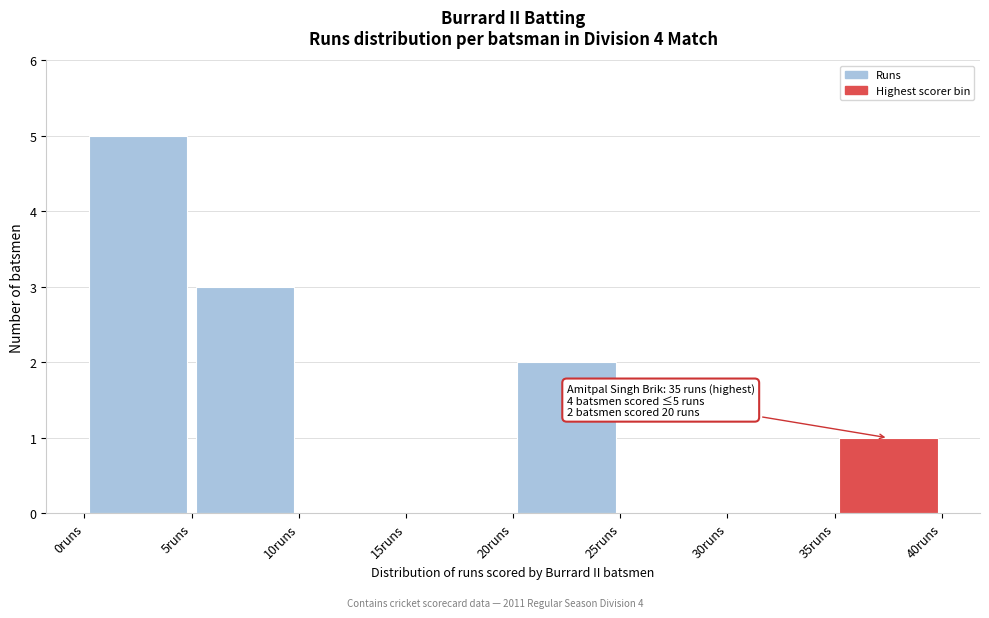

Which range on the x-axis has the tallest bar?

0 to 5